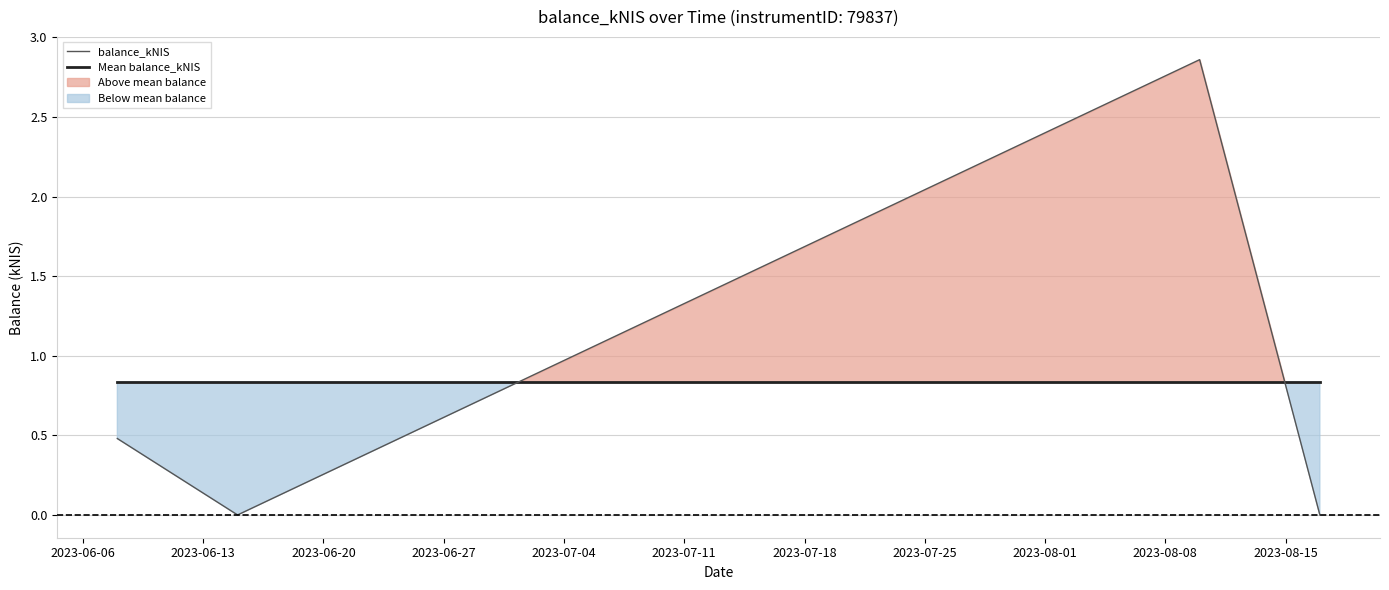

After their last crossing, which series has the higher values: balance_kNIS or Mean balance_kNIS?

Mean balance_kNIS